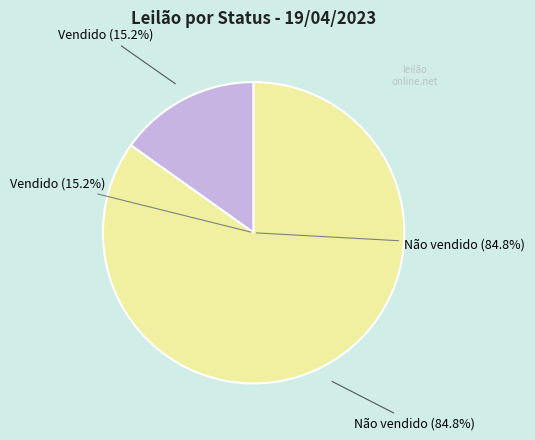

To the nearest percent, what percentage of the pie is Vendido?

15%